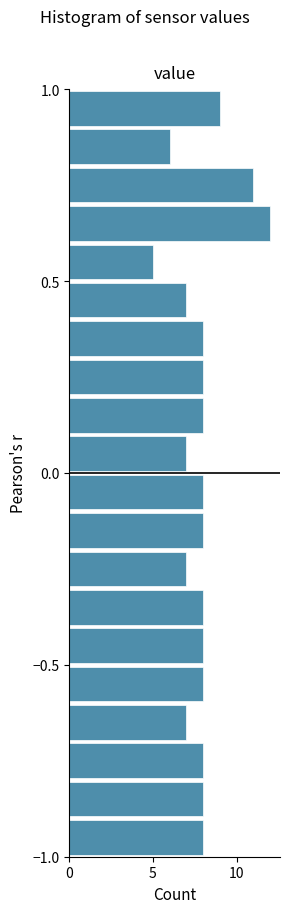

Around what value on the y-axis is the longest bar? Give the approximate position of its centre, as read against the axis.

0.65